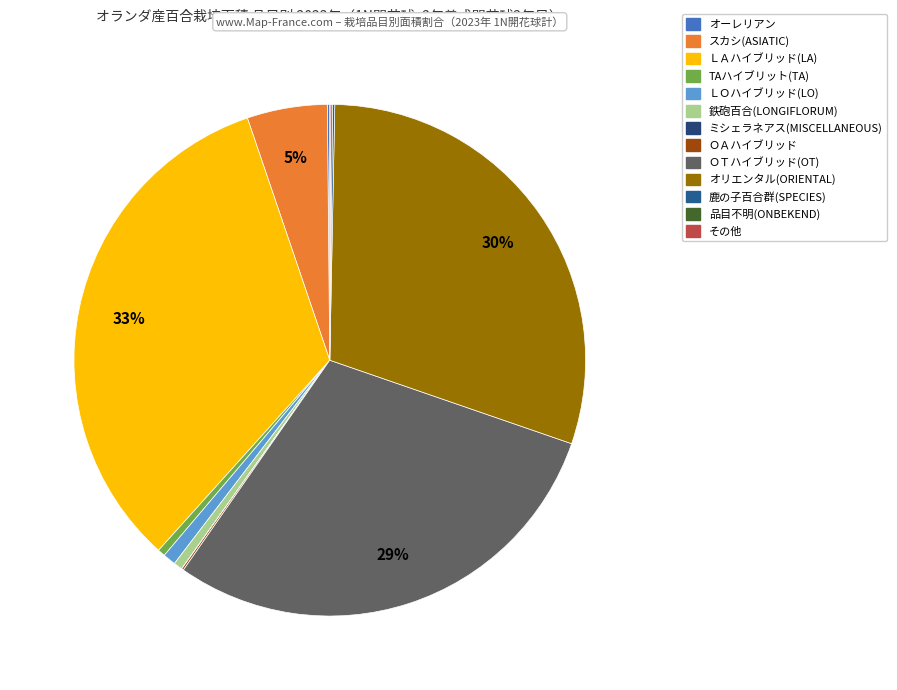

The ＬＡハイブリッド(LA) slice represents 33% of the pie. True or false?

True